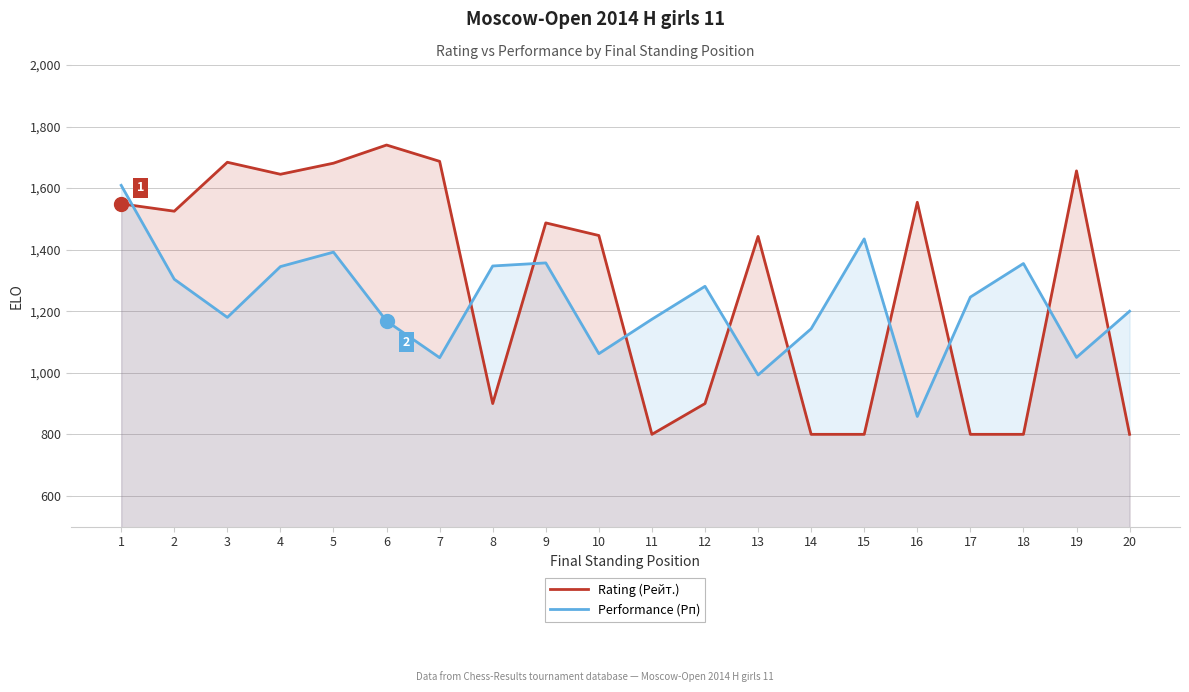

Reading left to right, transcribe all the data shown in this chart.

Rating (Рейт.): 1=1549	2=1525	3=1684	4=1645	5=1681	6=1740	7=1687	8=900	9=1487	10=1446	11=800	12=900	13=1443	14=800	15=800	16=1554	17=800	18=800	19=1656	20=800
Performance (Рп): 1=1609	2=1304	3=1180	4=1345	5=1392	6=1168	7=1049	8=1347	9=1357	10=1062	11=1174	12=1281	13=993	14=1143	15=1435	16=858	17=1246	18=1355	19=1050	20=1200